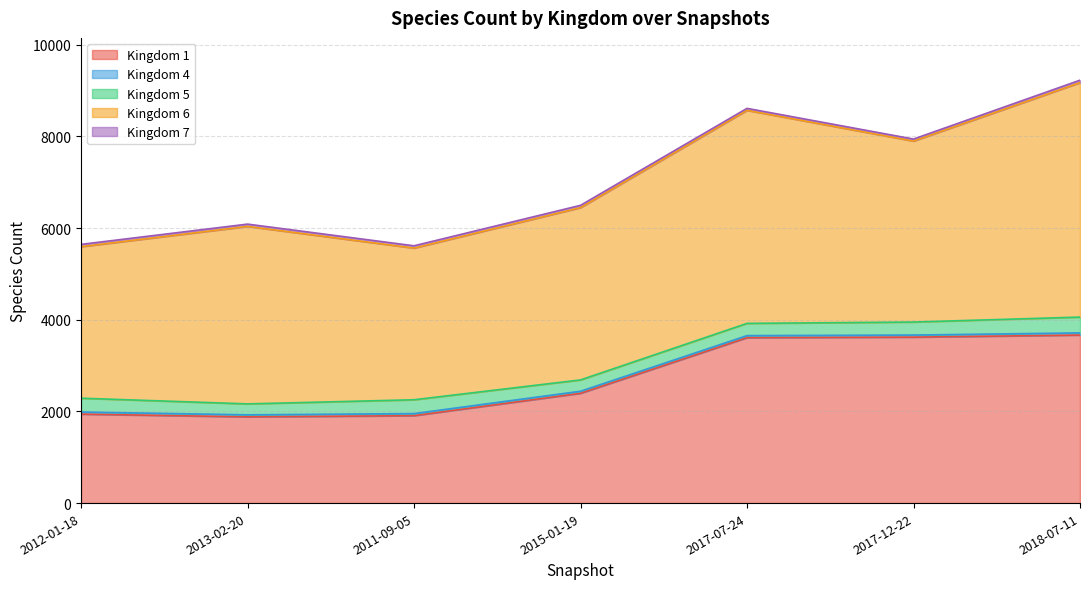

True or false: 1 and 4 cross at least once.

False